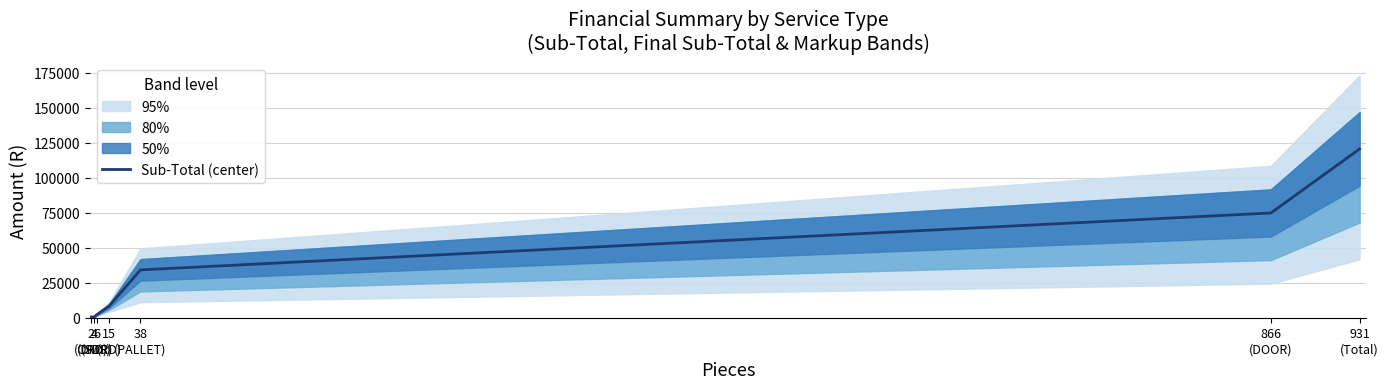

At which label is the value closest to 60499?

866
(DOOR)